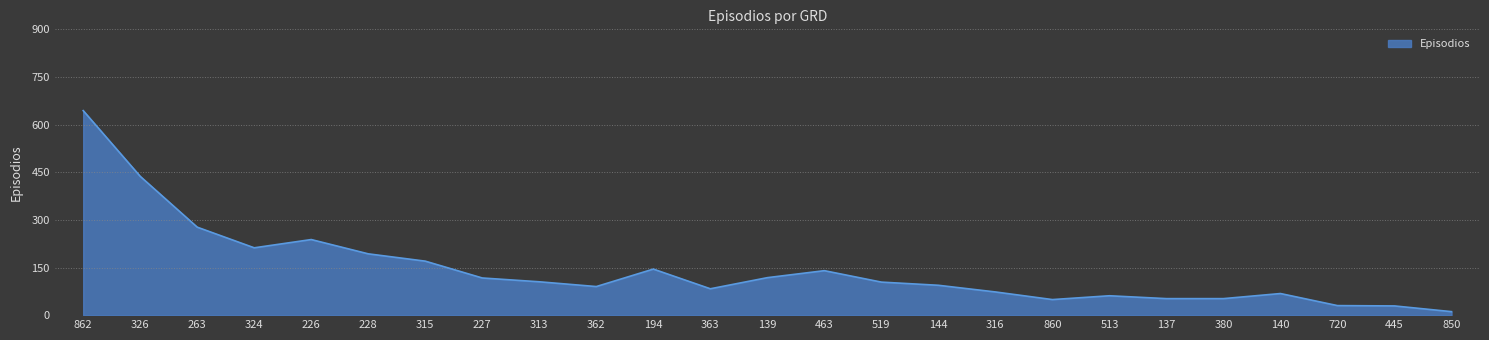

What is the difference between the values at 313 and 860?

56